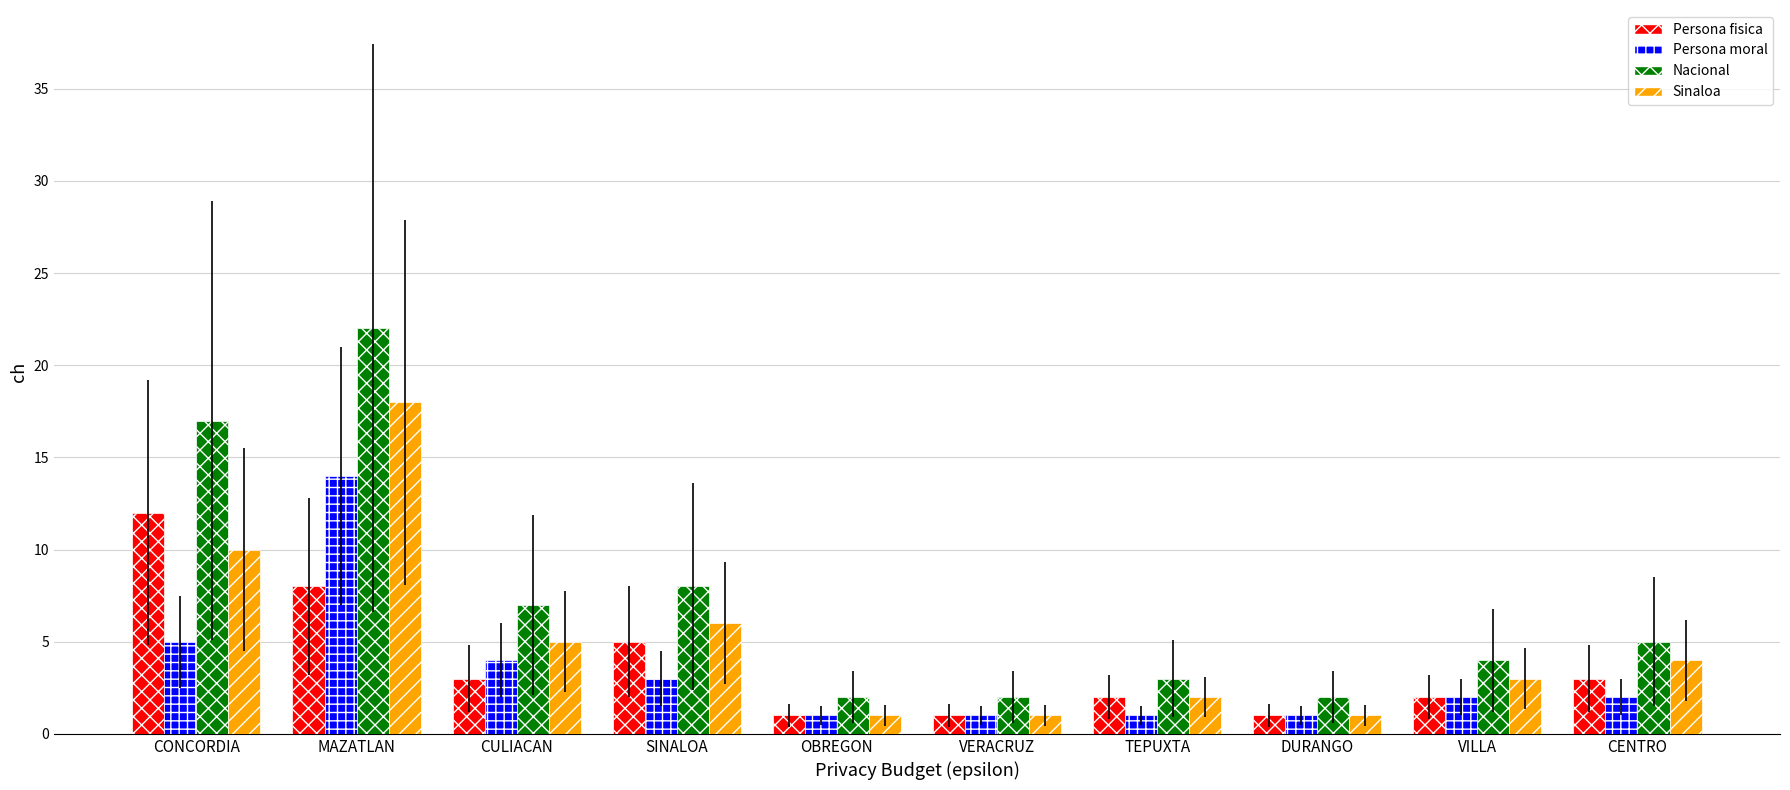

What is the value of the Persona moral bar at the 9th from the left?

2